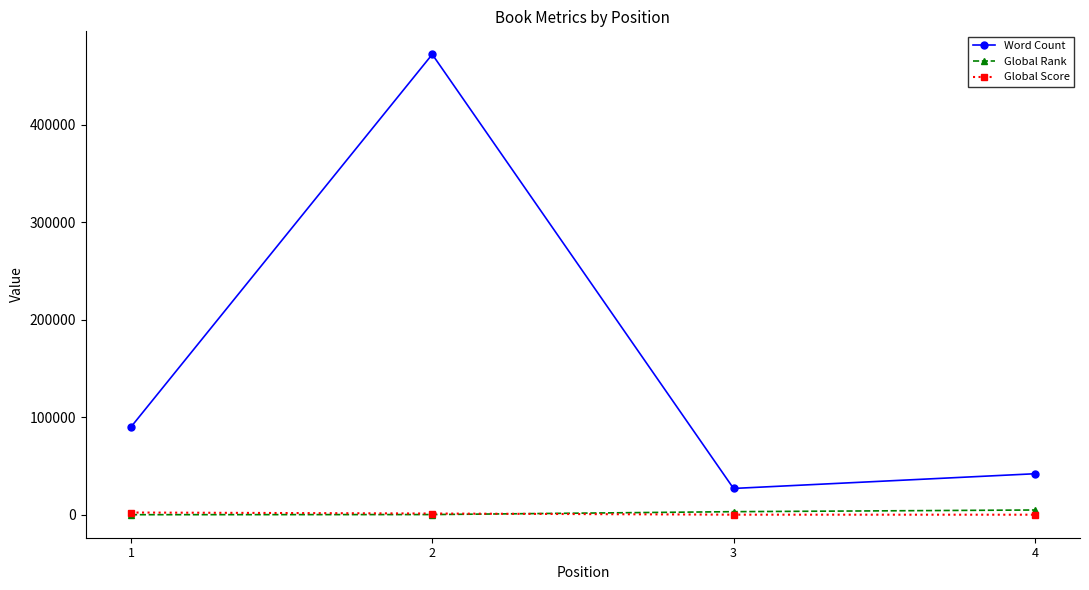

What is the highest value of the Global Rank series?

4908